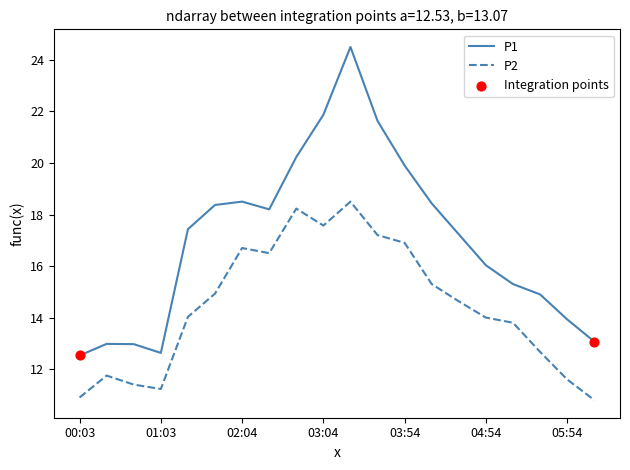

Which series has the largest total across all categories?

P1